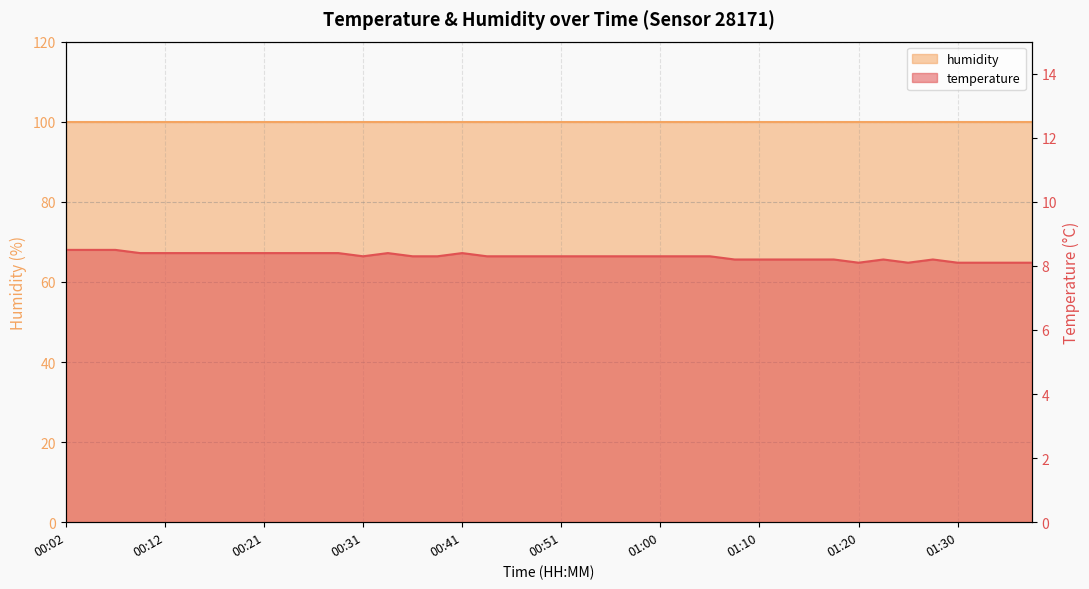

Rank the categories by value from lowest to highest.

01:20, 01:25, 01:30, 01:32, 01:35, 01:37, 01:08, 01:10, 01:13, 01:15, 01:18, 01:23, 01:27, 00:31, 00:36, 00:38, 00:43, 00:46, 00:48, 00:51, 00:53, 00:56, 00:58, 01:00, 01:03, 01:05, 00:09, 00:12, 00:14, 00:17, 00:19, 00:21, 00:24, 00:26, 00:29, 00:34, 00:41, 00:02, 00:04, 00:07